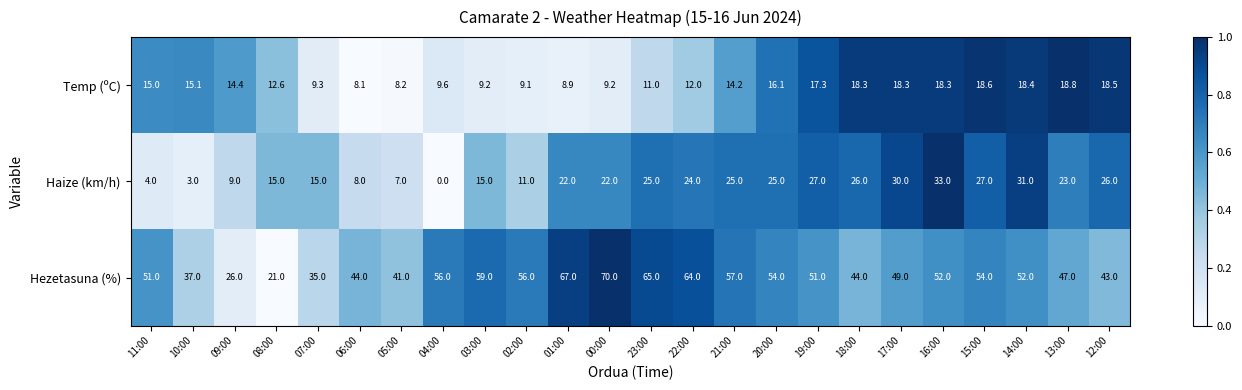

Between 05:00 and 23:00, which series saw the biggest shift?

Hezetasuna (%)